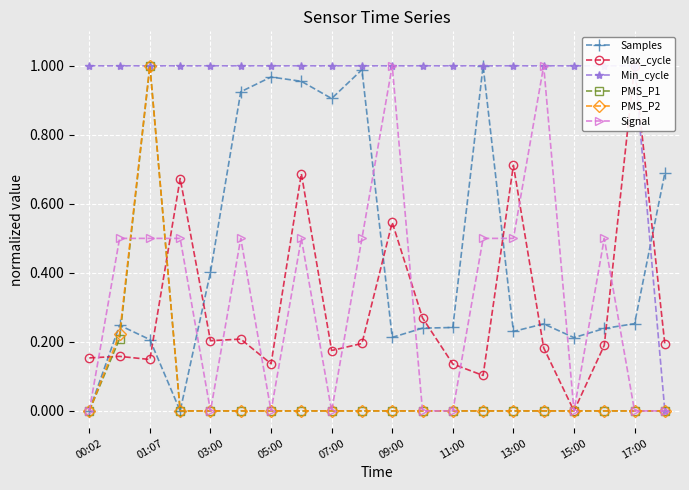

The value of Signal at 03:00 is 0.0. True or false?

True